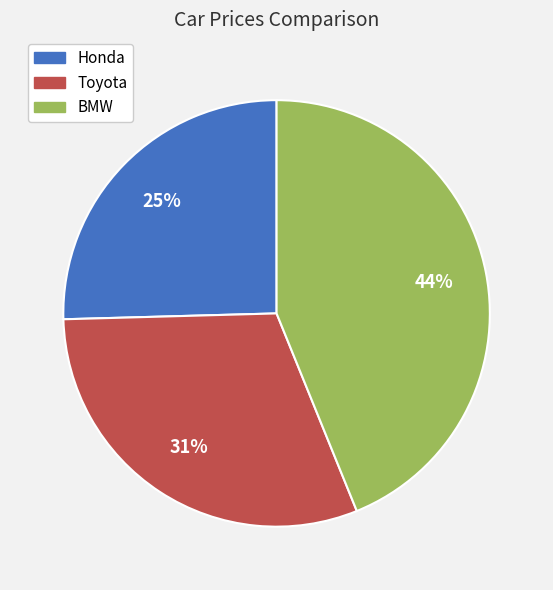

To the nearest percent, what is the combined percentage of BMW and Toyota?

75%